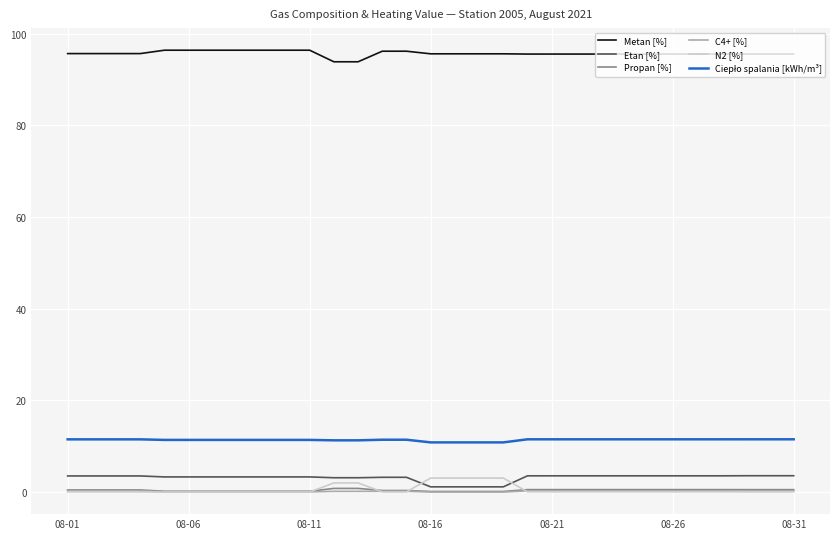

Which series has the widest spread of values?

N2 [%]